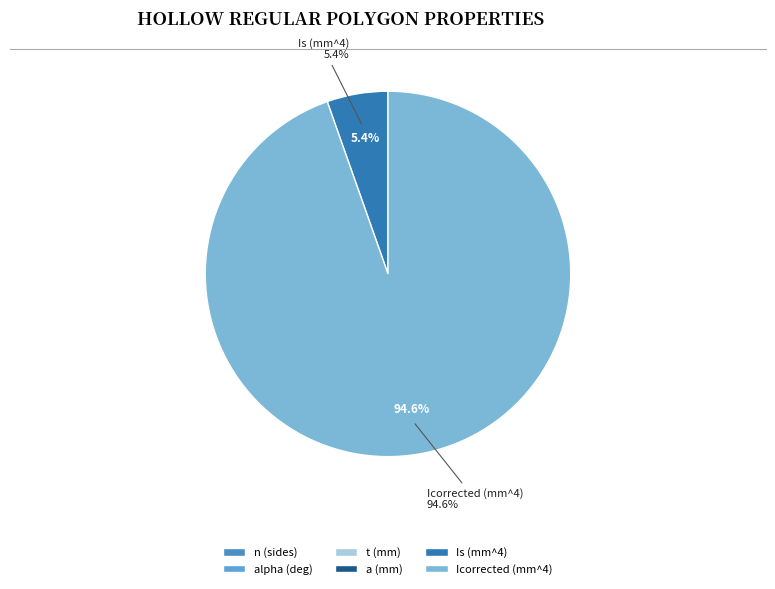

What is the change in value from n (sides) to alpha (deg)?

+57.0